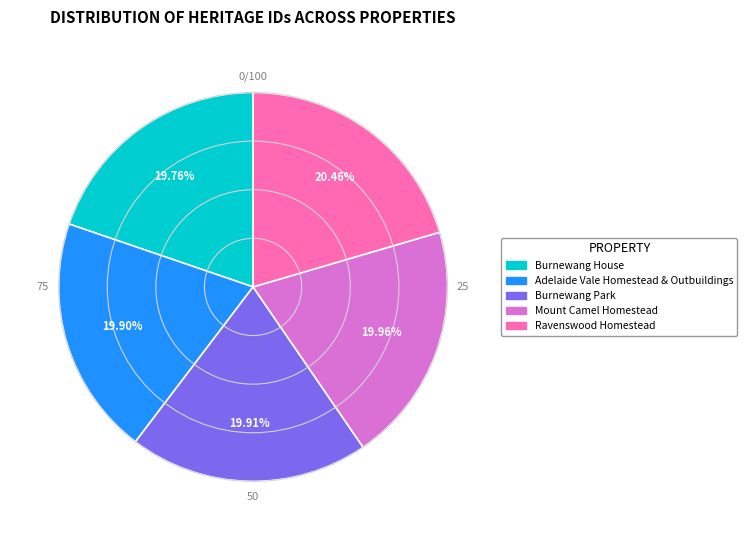

Approximately how many times larger is the value at Burnewang House compared to Ravenswood Homestead?

1.0